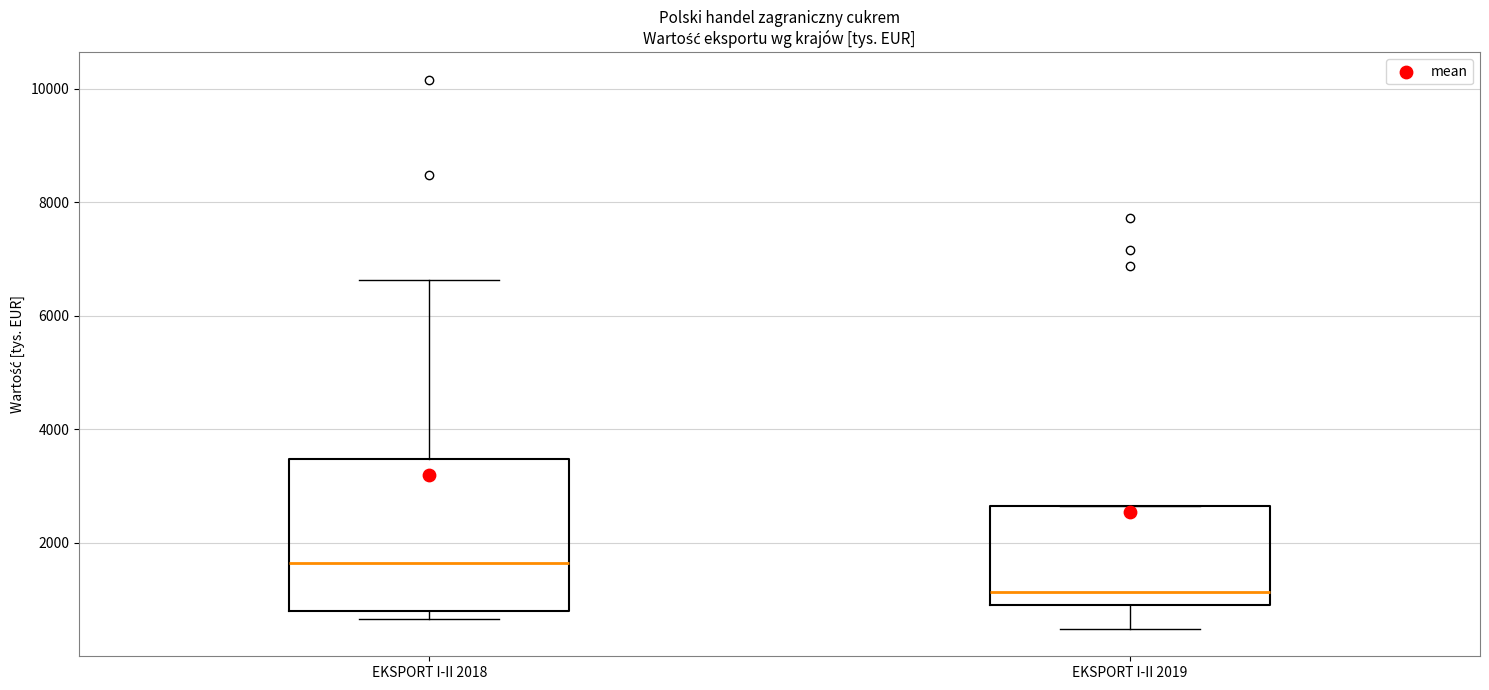

Which box has the lowest median line?

EKSPORT I-II 2019